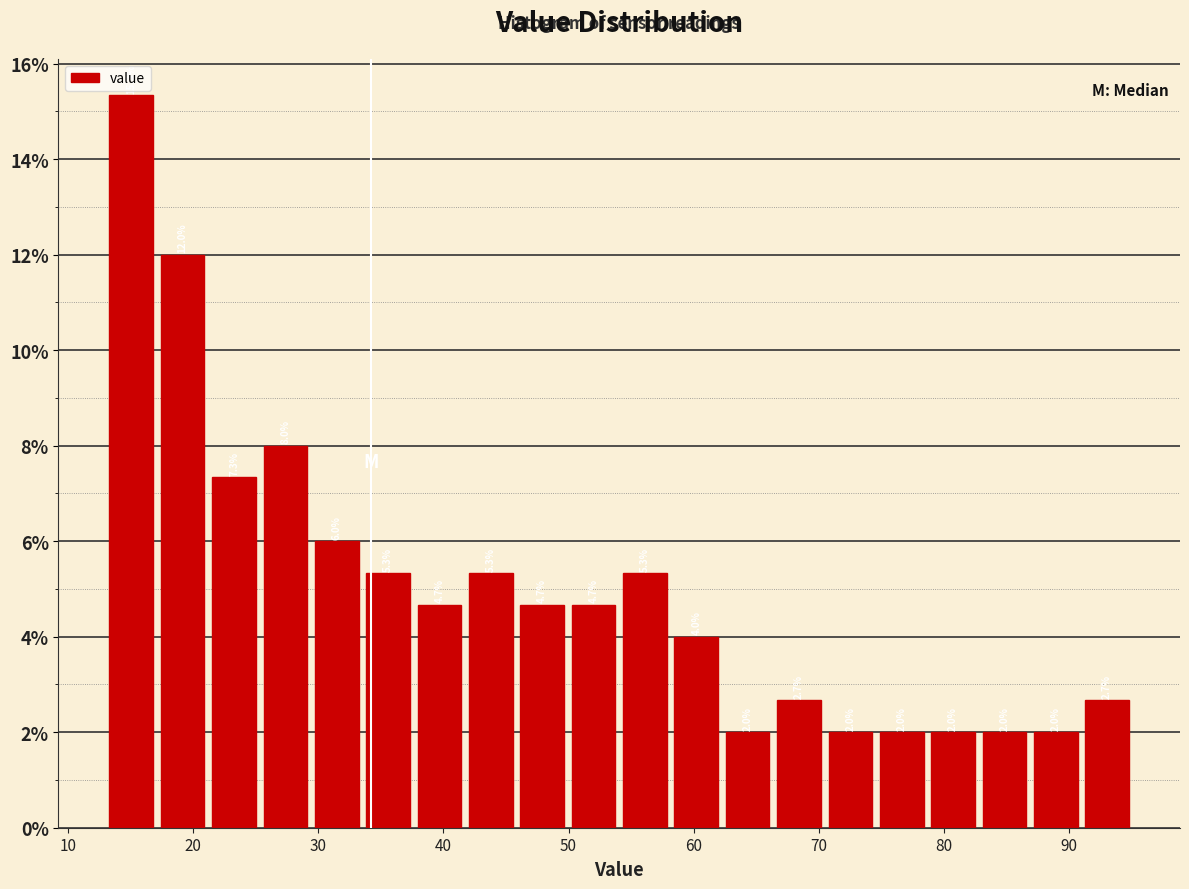

How tall is the bar that spans 50 to 54 on the x-axis? The bar edges are not printed on the chart, so give them approximately, as read against the axis.

4.7